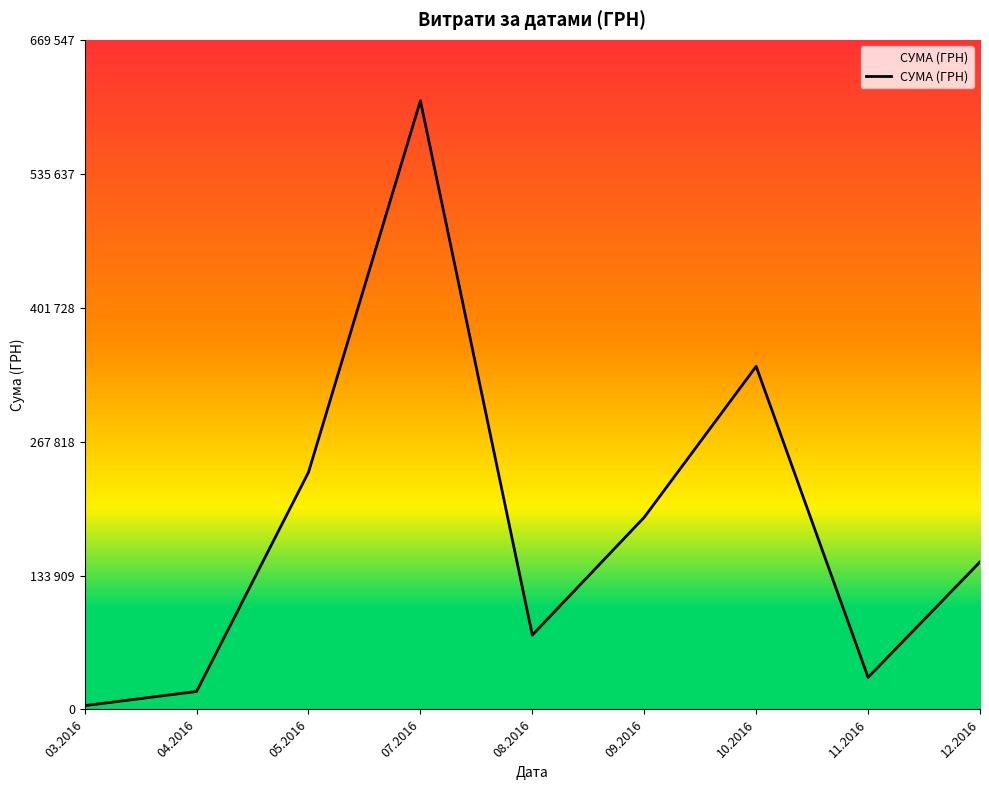

List the labels in order of value, smallest first.

03.2016, 04.2016, 11.2016, 08.2016, 12.2016, 09.2016, 05.2016, 10.2016, 07.2016